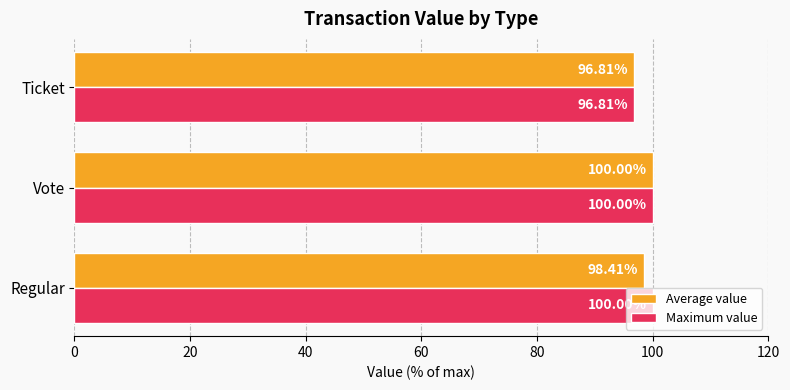

How many Maximum value values are between 96 and 100?

3